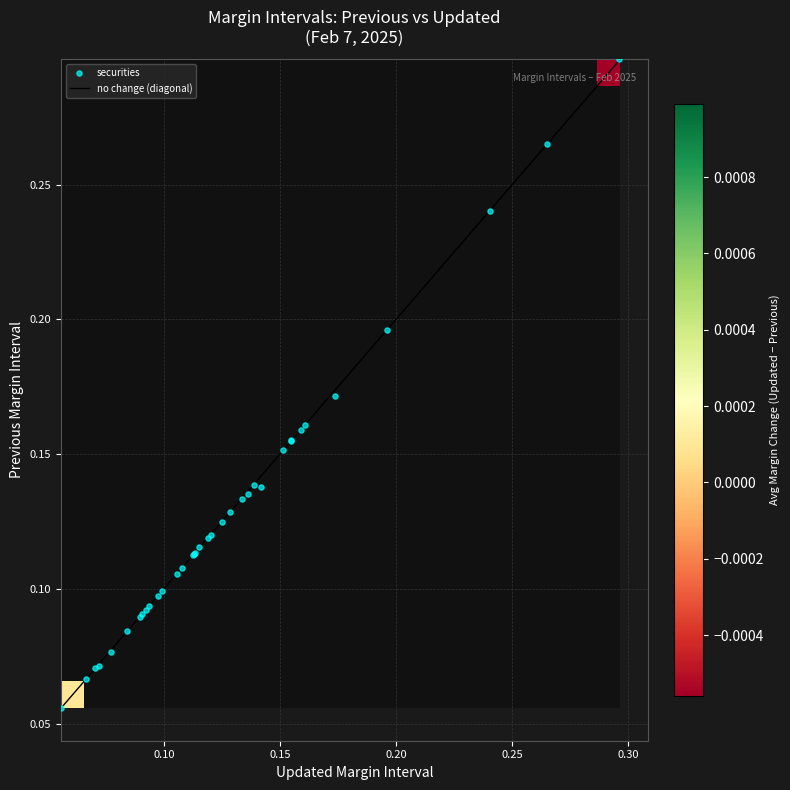

What is the average value?

0.1